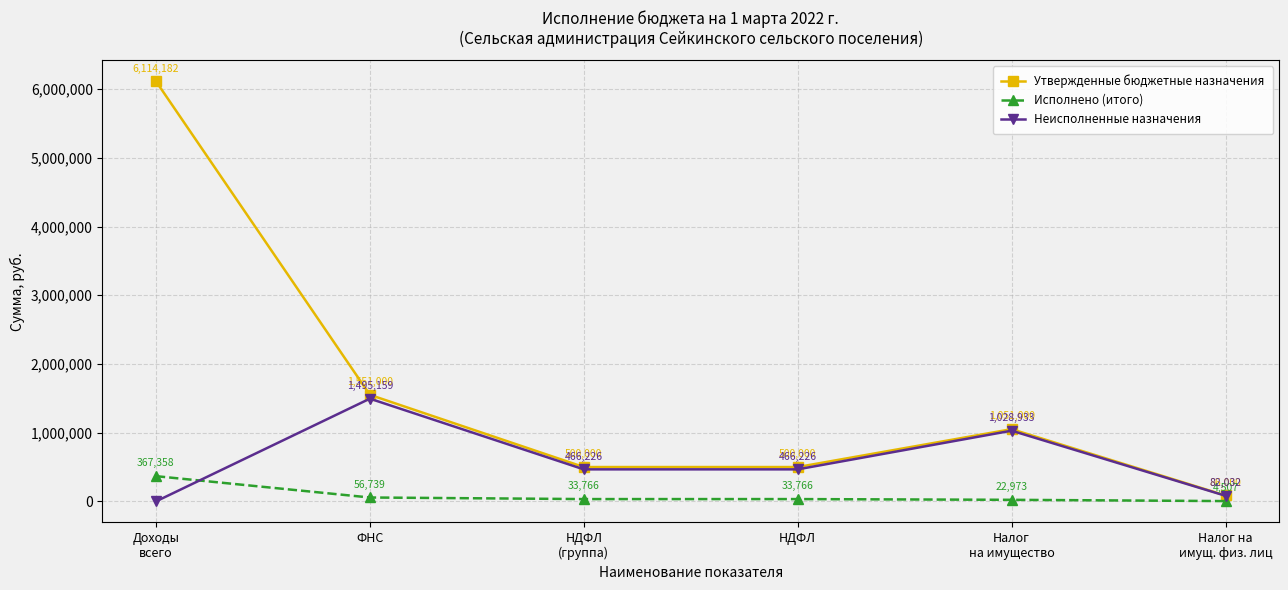

True or false: Утвержденные бюджетные назначения and Неисполненные назначения intersect in this chart.

False